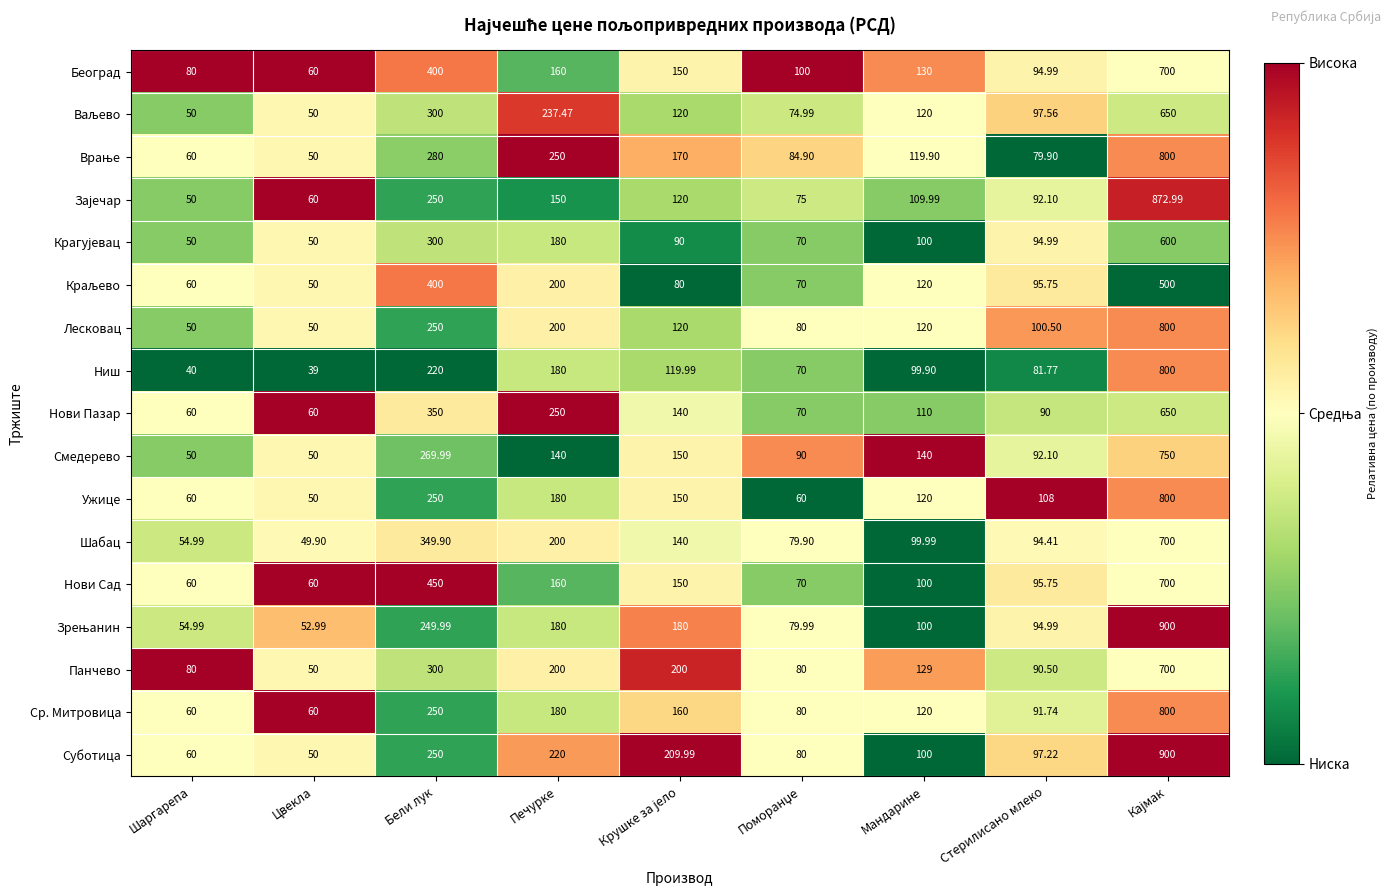

Which category has the lowest value across all series?

Цвекла